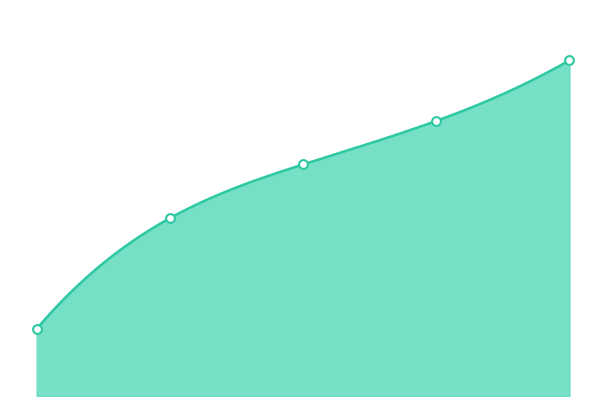

Approximately how many times larger is the value at 3.0 compared to 2.0?

1.2